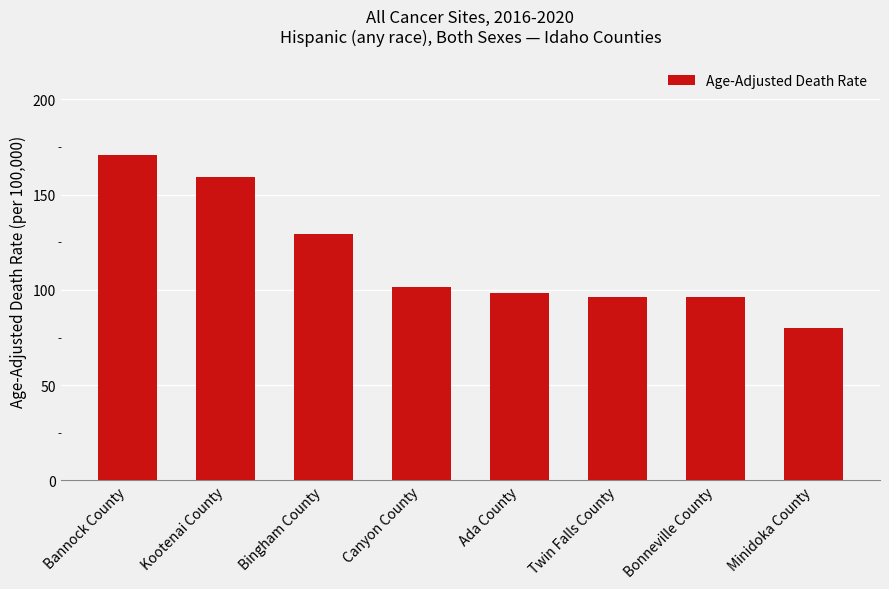

Read the value at Bonneville County.

96.1